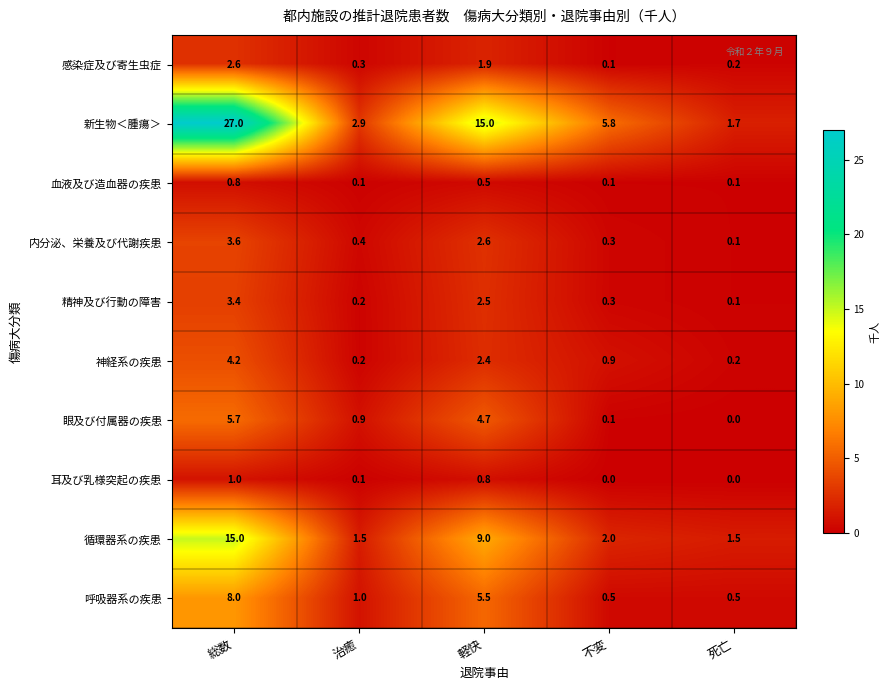

What is the difference between the second highest and minimum values in the 呼吸器系の疾患 series?

5.0